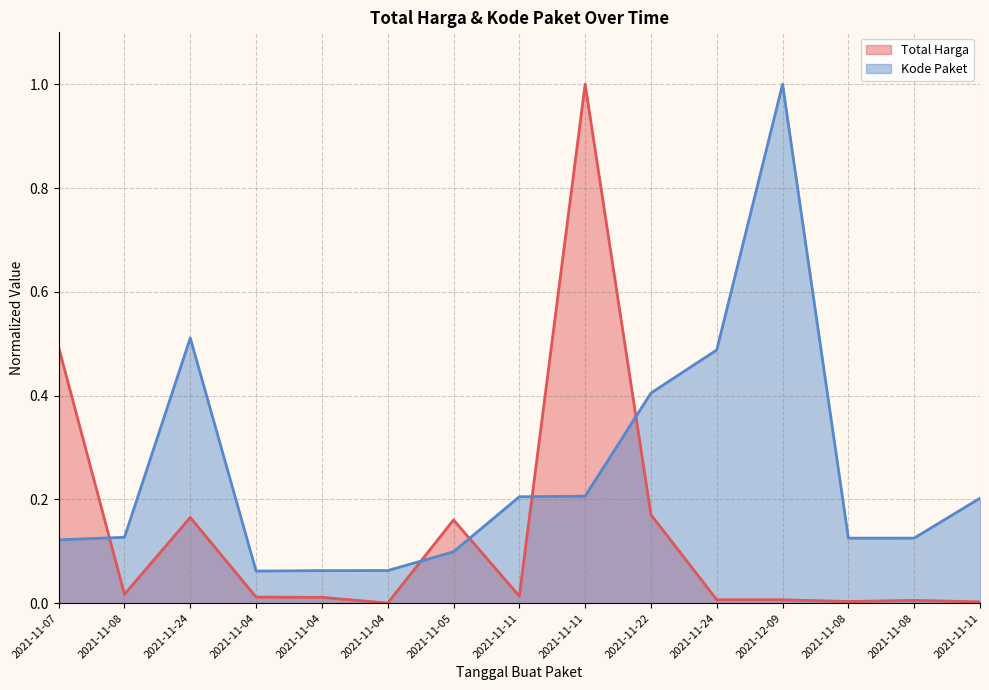

The value of Total Harga (line) at 2021-11-24 is 0.0. True or false?

False